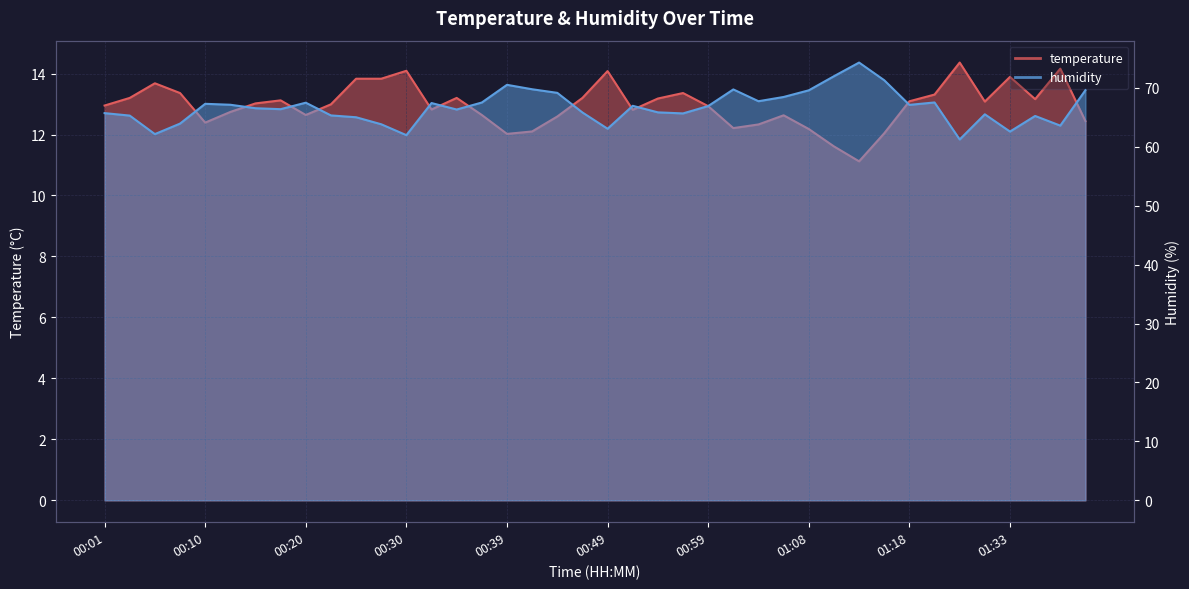

What position from the right is 01:16?

9